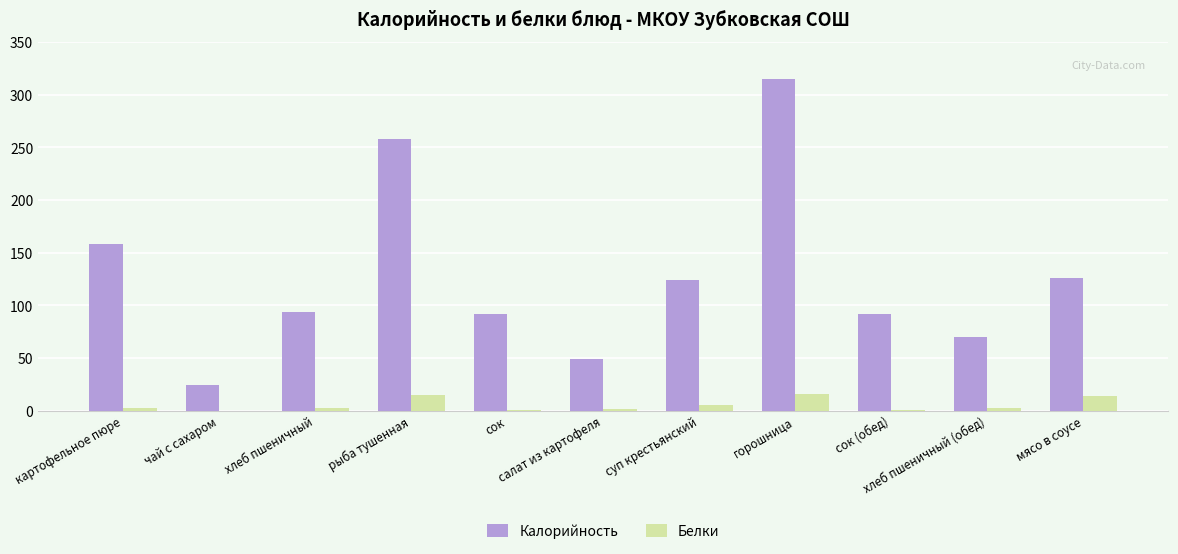

What is the sum of all Белки values?

62.4